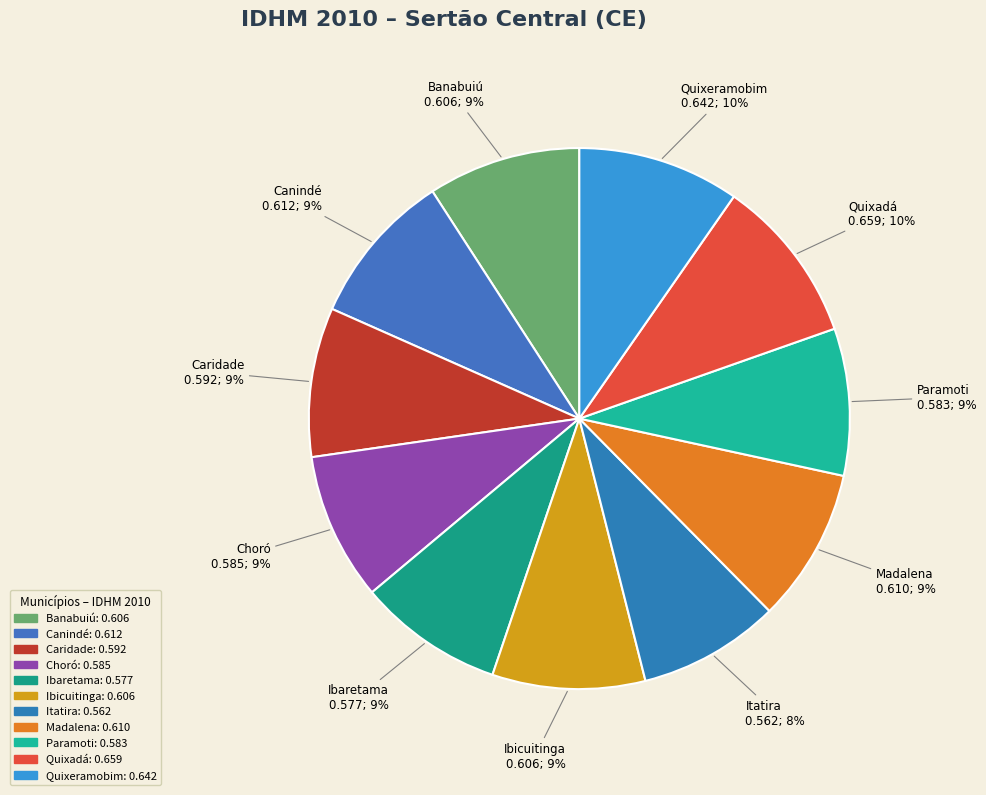

To the nearest percent, what is the combined percentage of Banabuiú and Choró?

18%